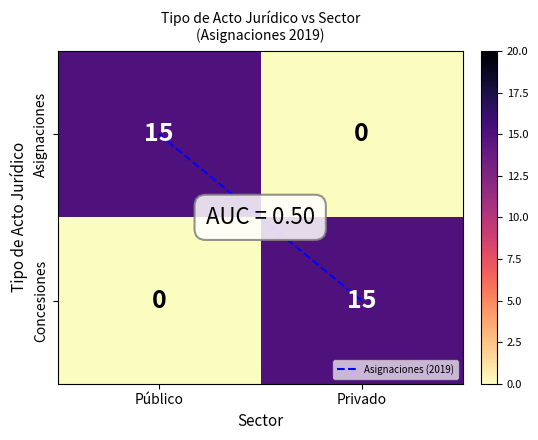

Read the Concesiones value at Privado, to the nearest 10.

20